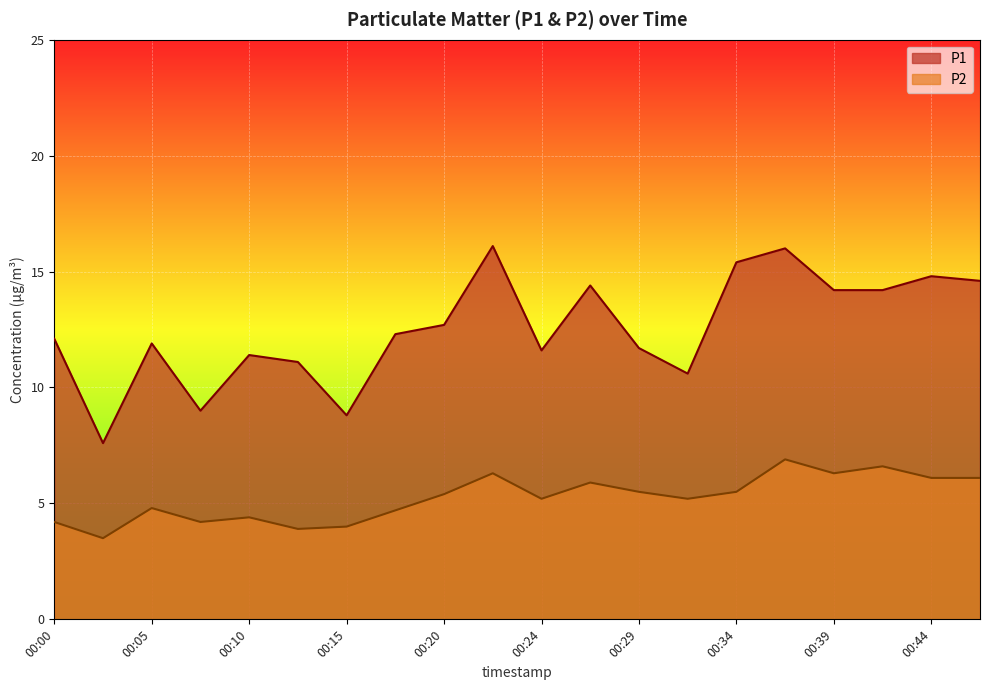

List the series in order of their overall mean, lowest first.

P2, P1